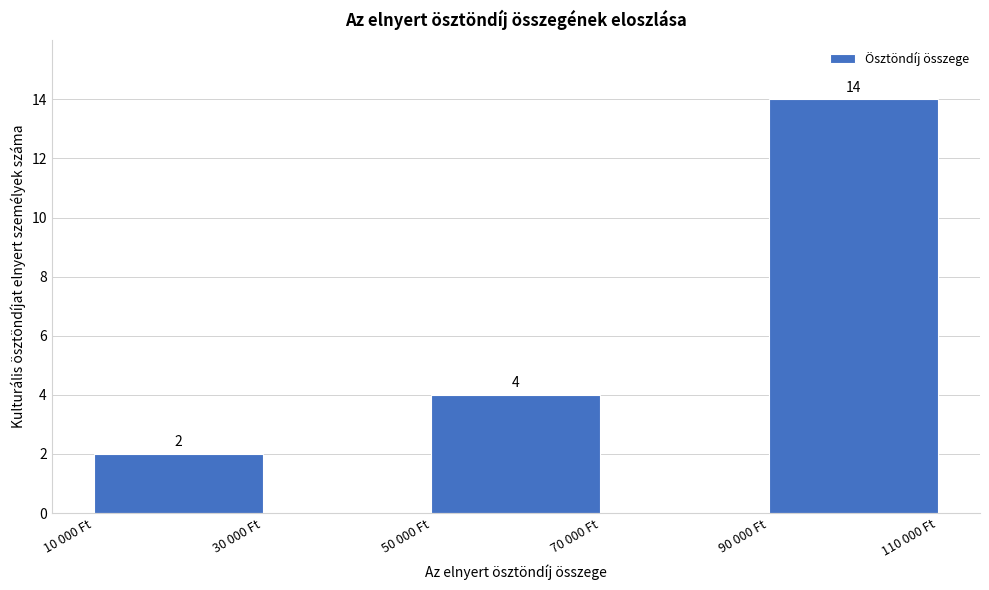

Reading left to right, transcribe all the data shown in this chart.

10 000 Ft=2	30 000 Ft=0	50 000 Ft=4	70 000 Ft=0	90 000 Ft=14